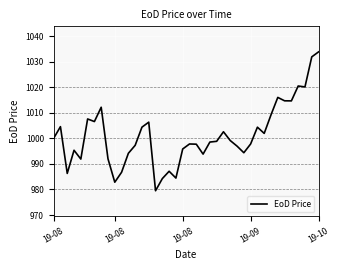

What is the difference between the maximum and minimum values?

54.3